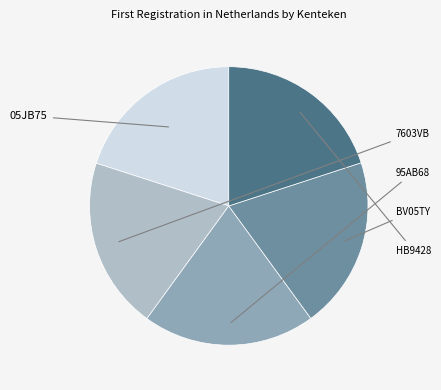

To the nearest percent, what portion does 7603VB represent?

20%